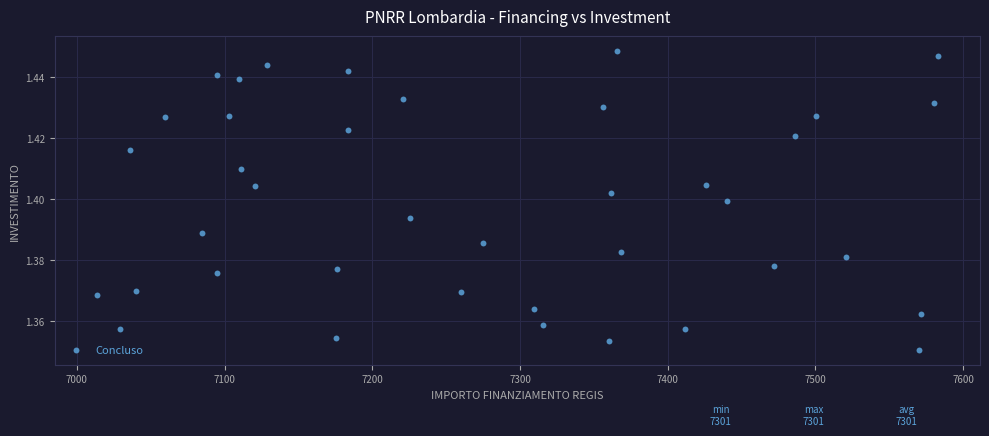

What is the range of X values (max minus min)?

569.6